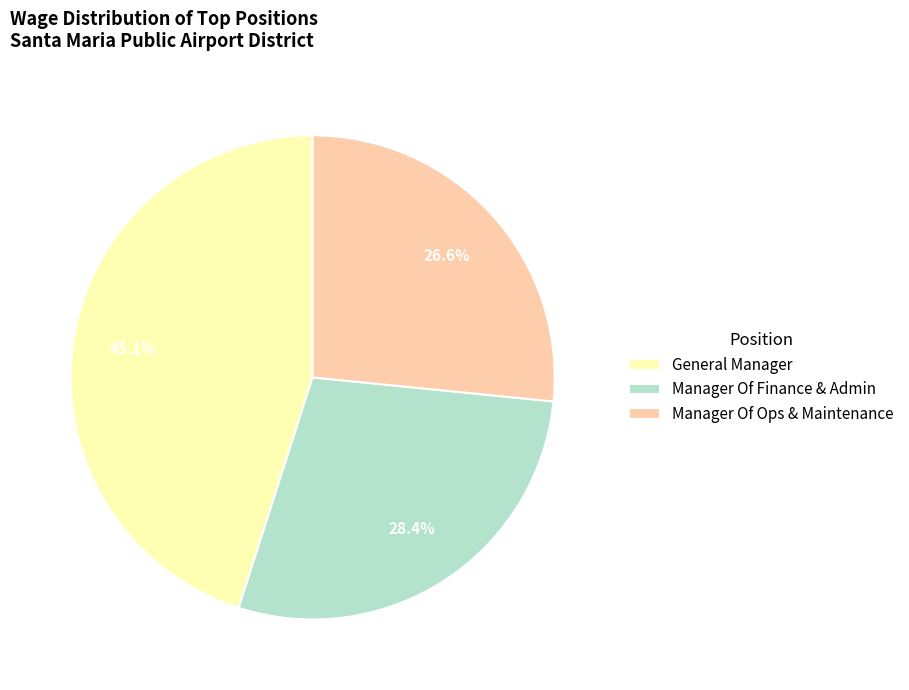

Is it true that Manager Of Ops & Maintenance is 27% of the pie?

True